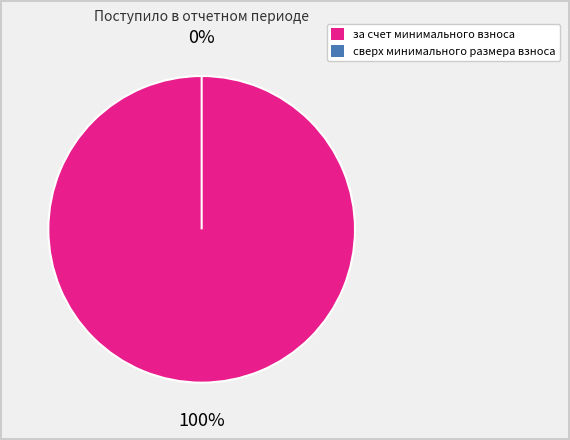

True or false: за счет минимального взноса accounts for 100% of the total.

True